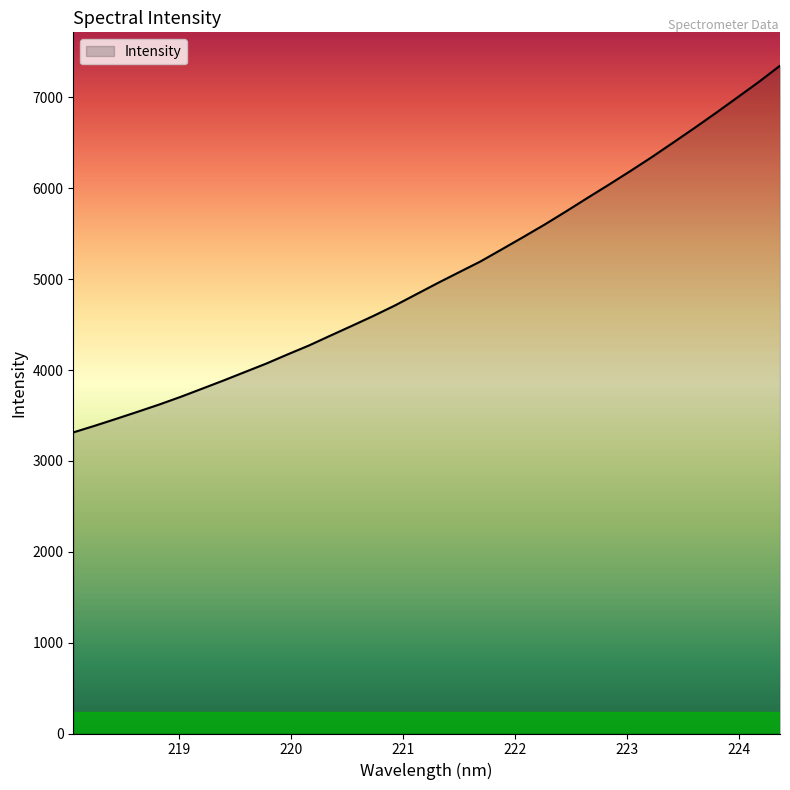

What is the smallest value displayed?

3313.4